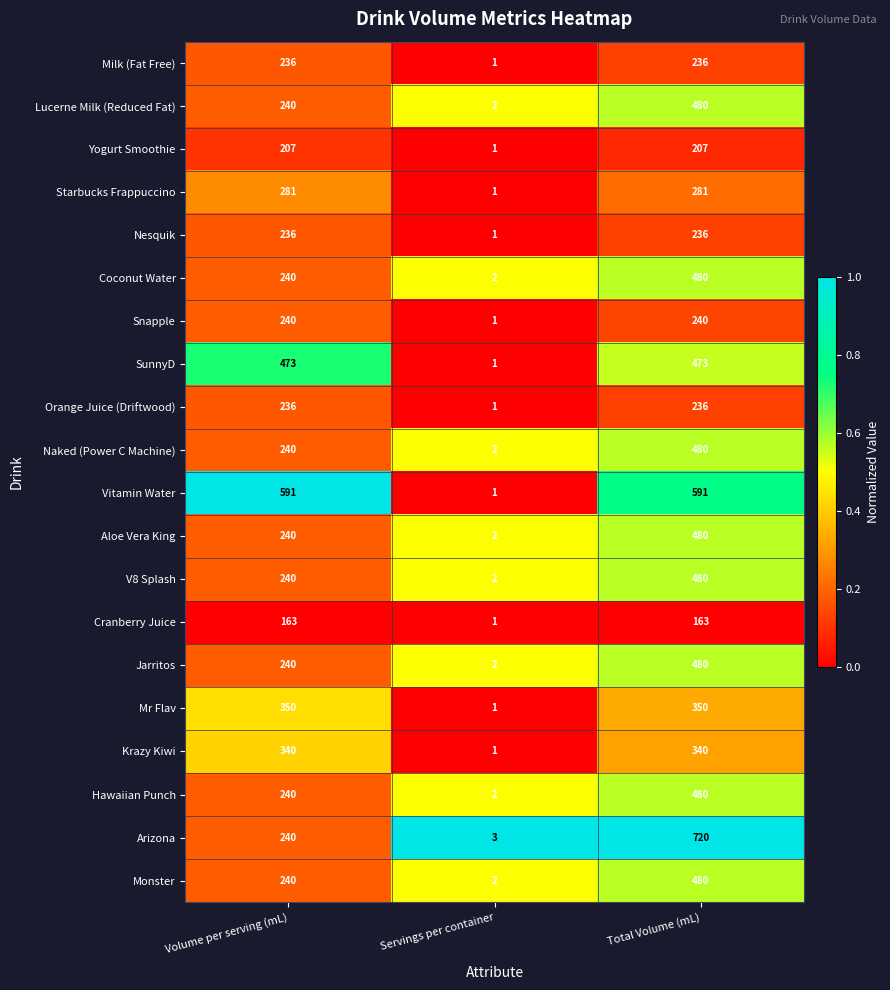

What is the total value across all series at Volume per serving (mL)?

5513